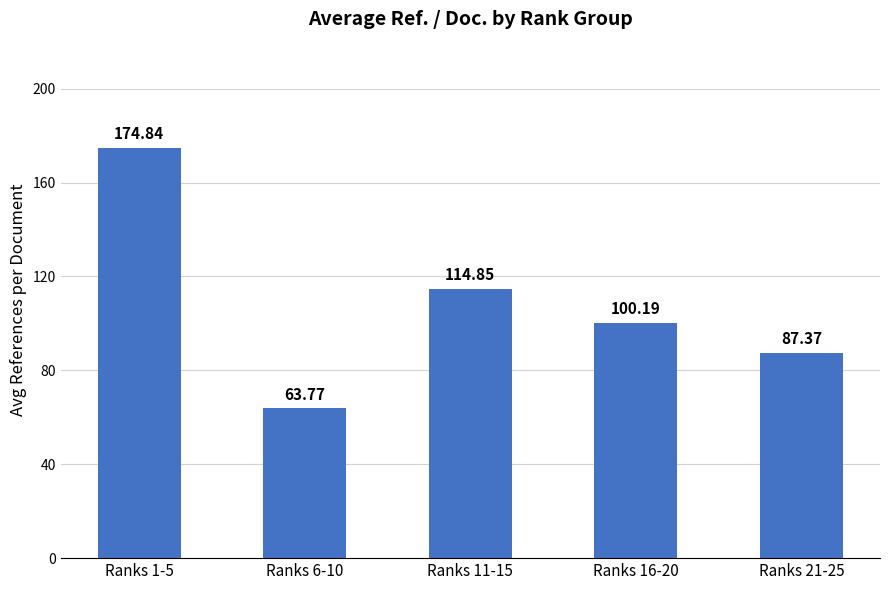

What is the smallest value displayed?

63.8